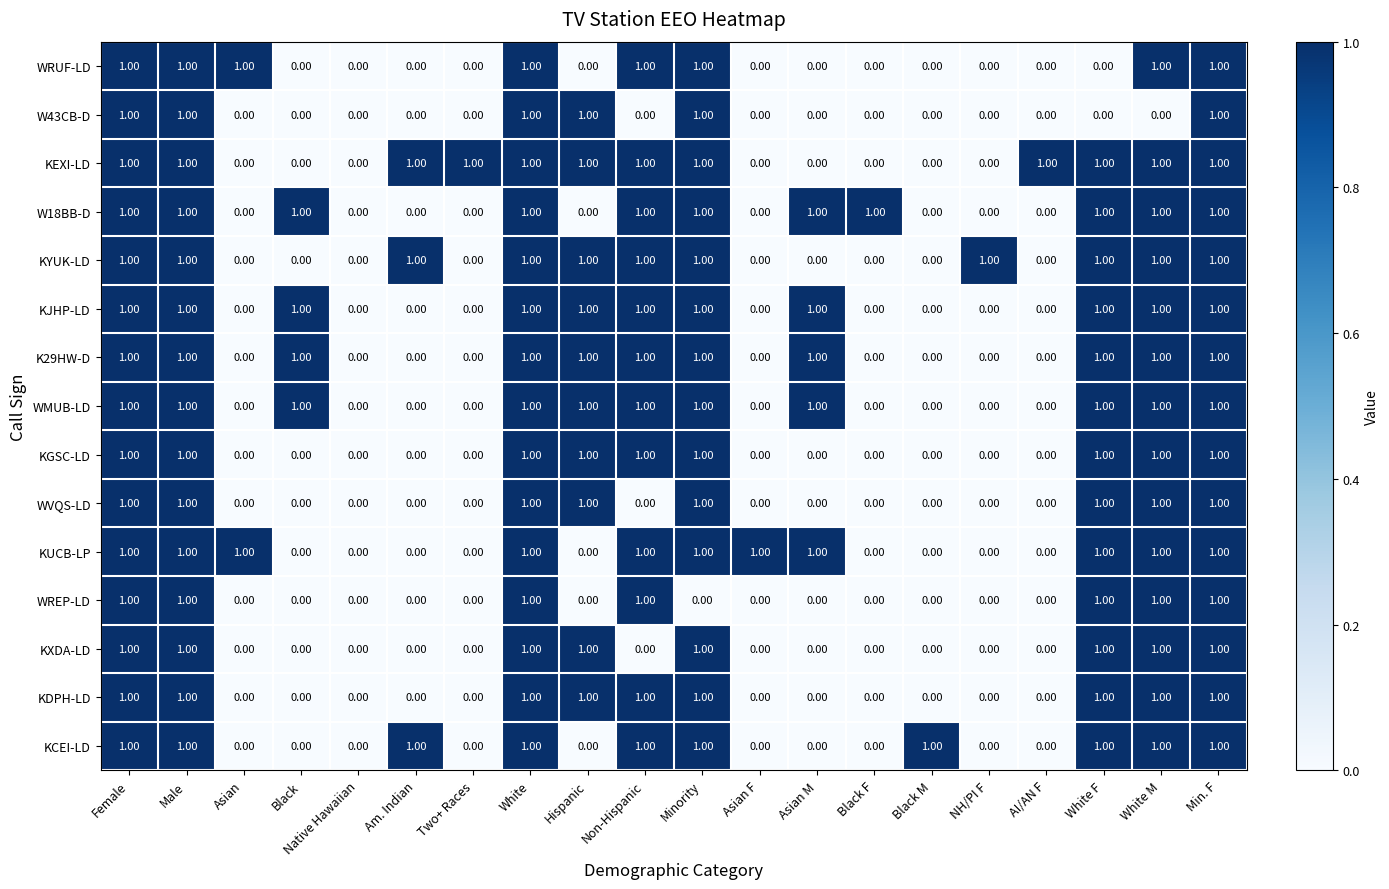

What is the total value across all series at Asian M?

5